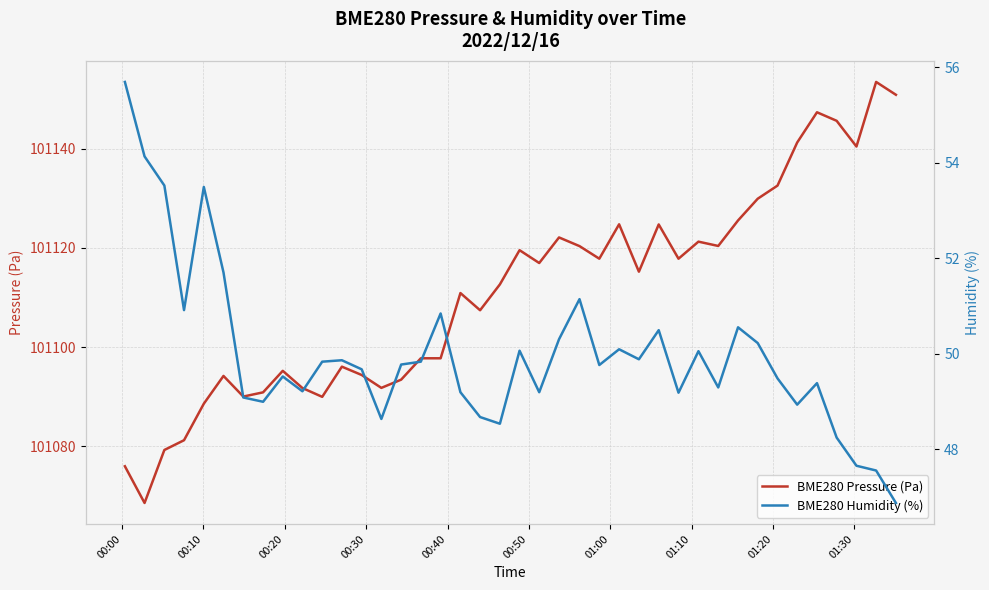

What is the lowest value of the BME280 Pressure (Pa) series?

101068.6